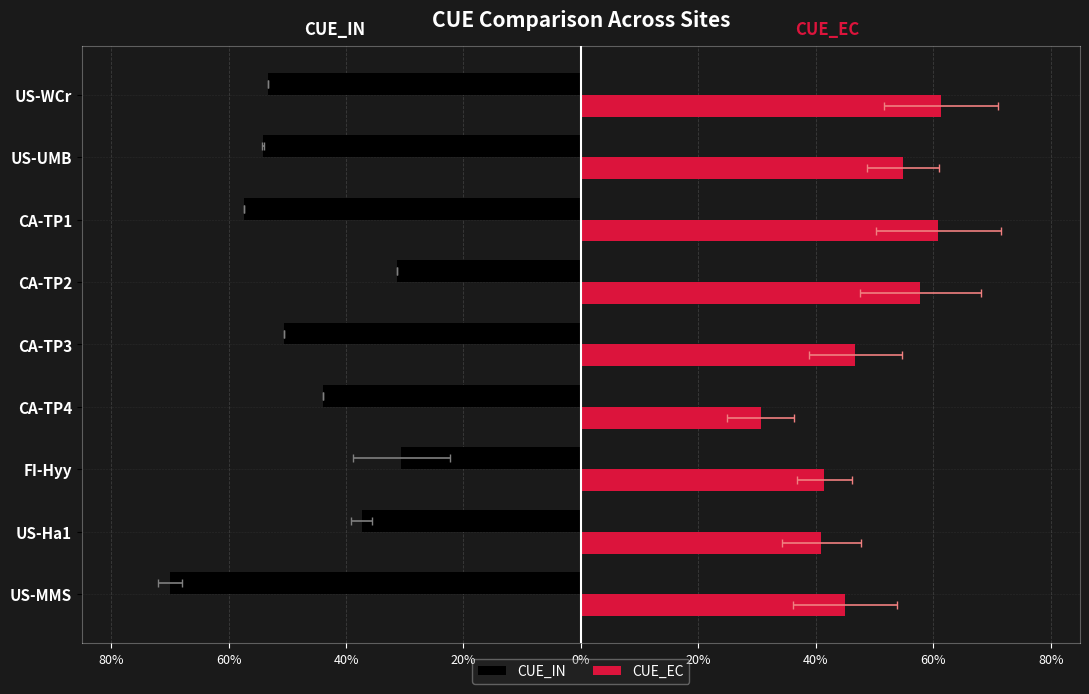

How many CUE_EC values are between 0 and 1?

9